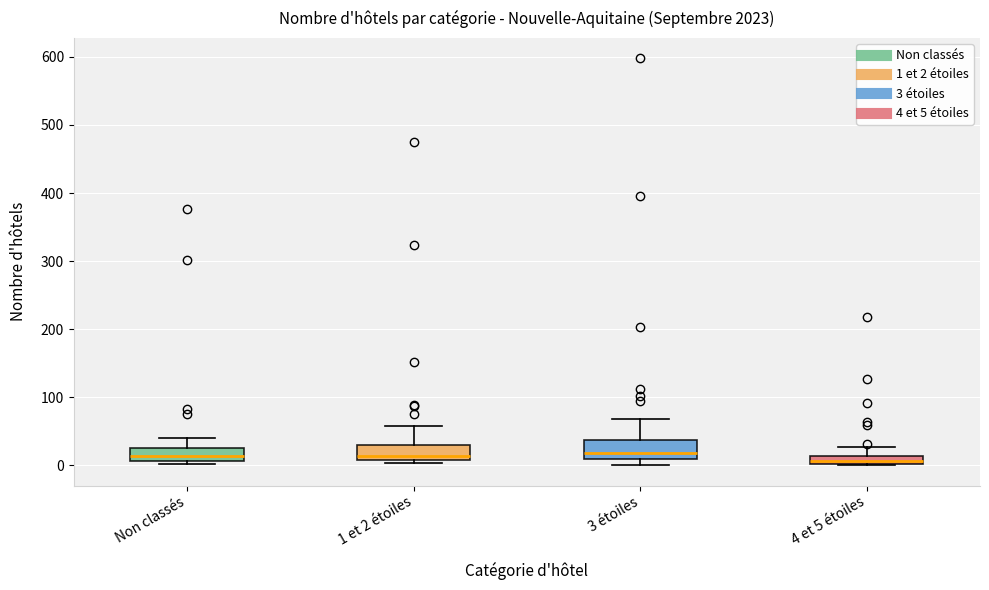

Where does the upper whisker of the box for Non classés end on the y-axis? The values are not printed on the chart, so give them approximately, as read against the axis.

40